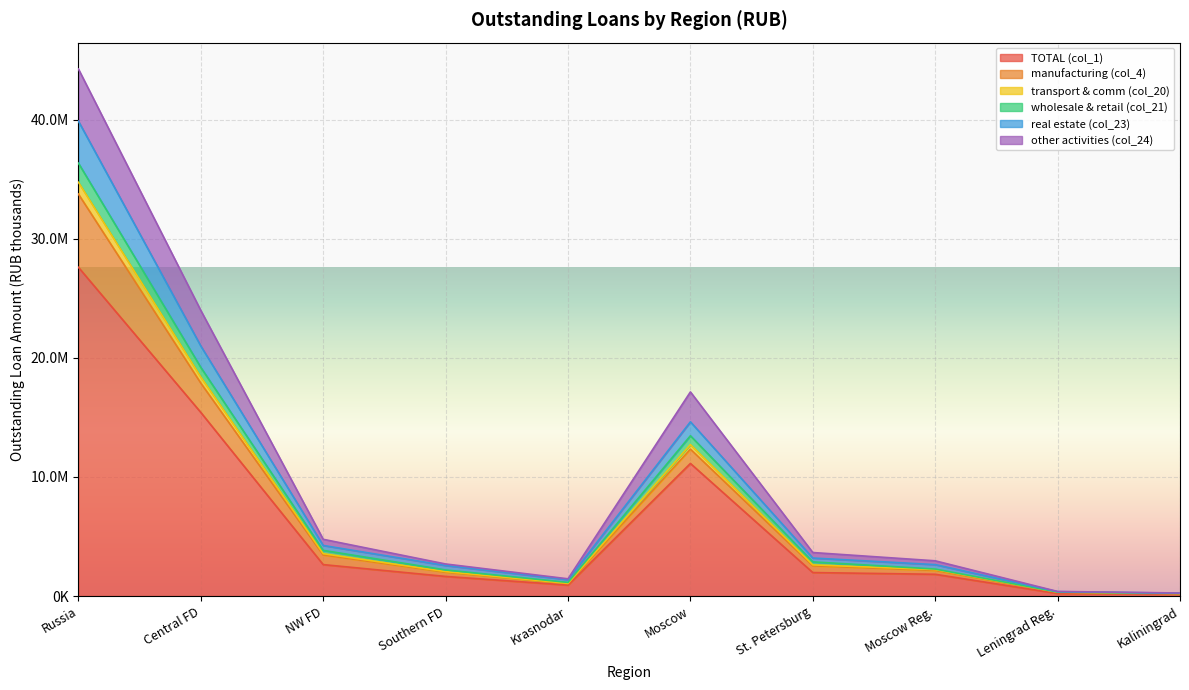

What are all the series names shown in the legend?

TOTAL (col_1), manufacturing (col_4), transport & comm (col_20), wholesale & retail (col_21), real estate (col_23), other activities (col_24)